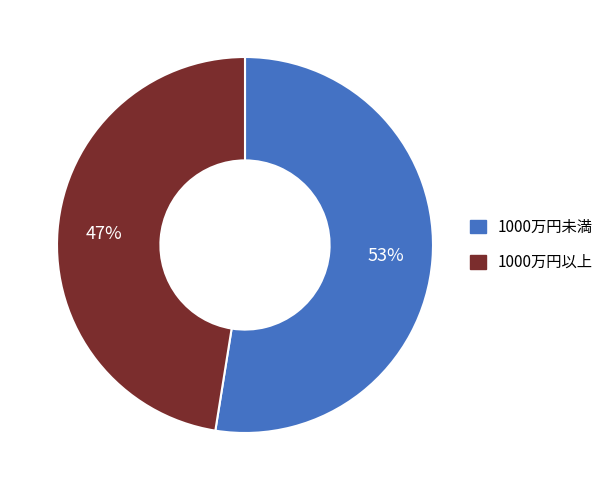

To the nearest percent, what is the average slice percentage?

50%